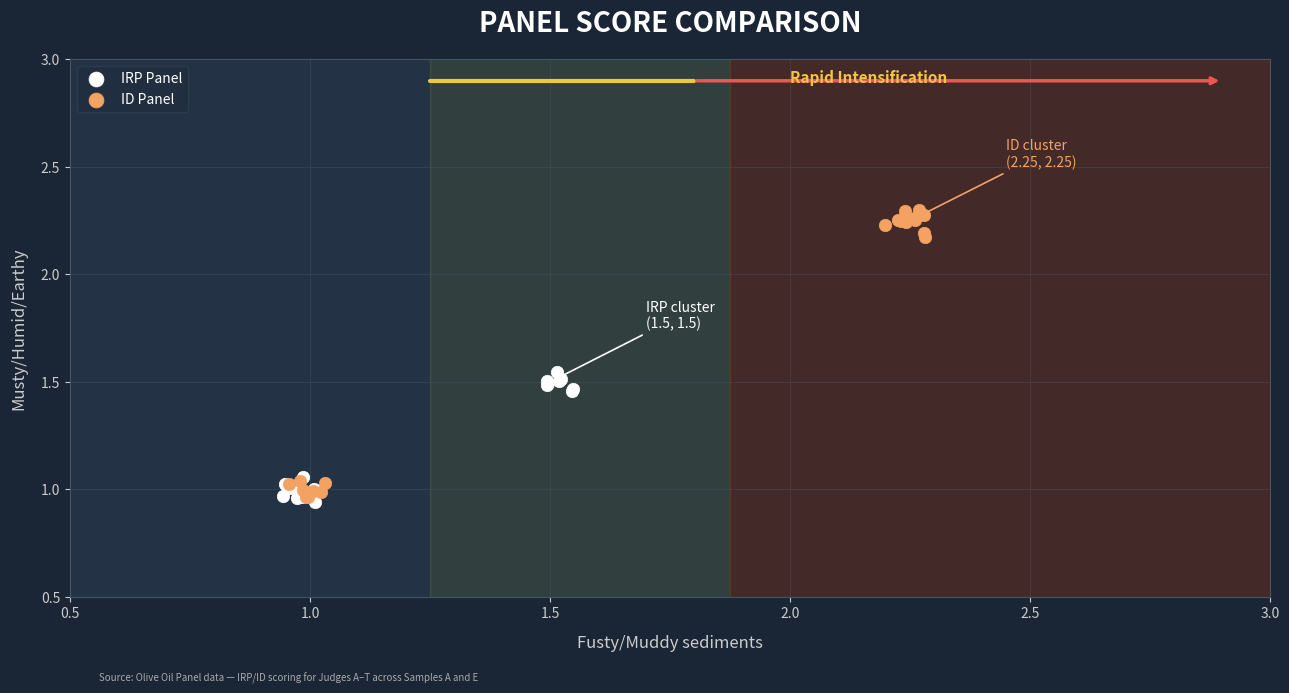

Which series has the largest Y range (max minus min)?

ID Panel